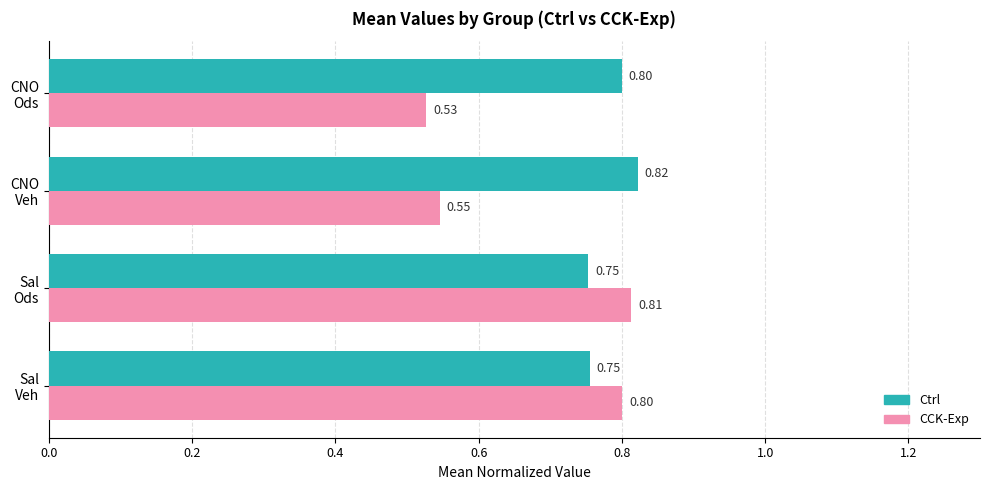

At which label is CCK-Exp closest to 0?

CNO
Ods